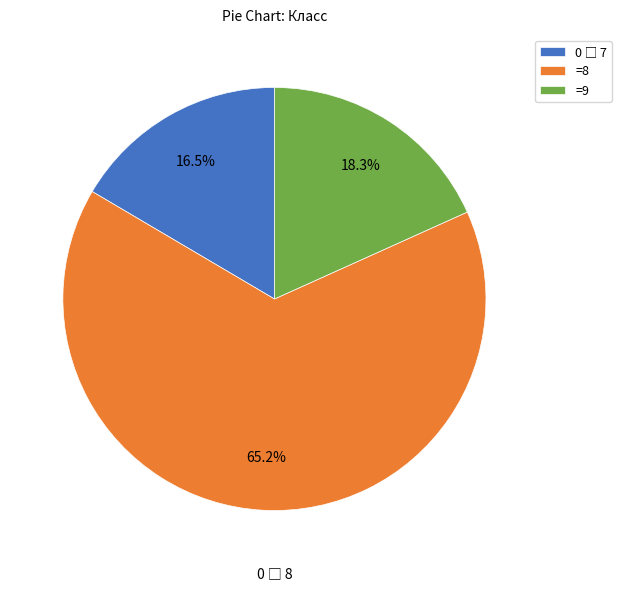

Which slice represents more than half of the pie?

=8